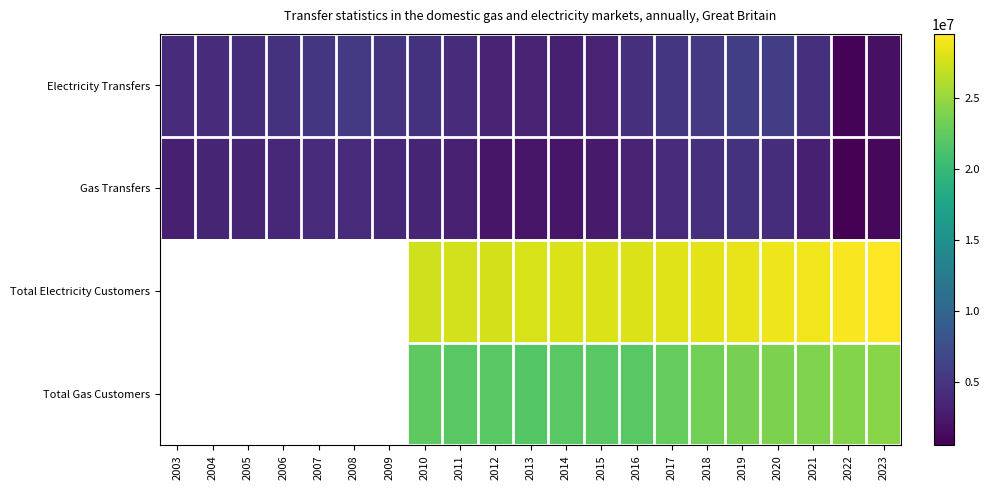

At which category does the chart reach its peak across all series?

2023